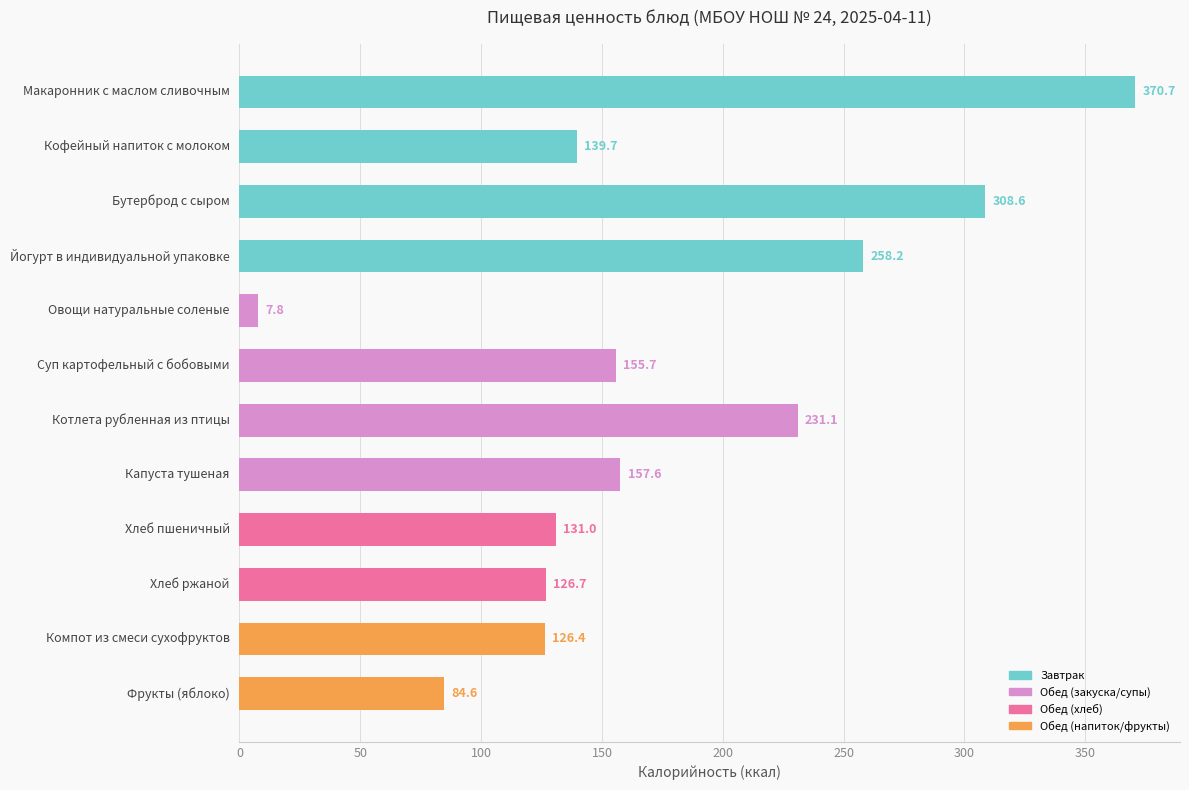

Reading bottom to top, extract all data points from this chart.

Фрукты (яблоко)=84.6	Компот из смеси сухофруктов=126.4	Хлеб ржаной=126.7	Хлеб пшеничный=131.0	Капуста тушеная=157.6	Котлета рубленная из птицы=231.1	Суп картофельный с бобовыми=155.7	Овощи натуральные соленые=7.8	Йогурт в индивидуальной упаковке=258.2	Бутерброд с сыром=308.6	Кофейный напиток с молоком=139.7	Макаронник с маслом сливочным=370.7